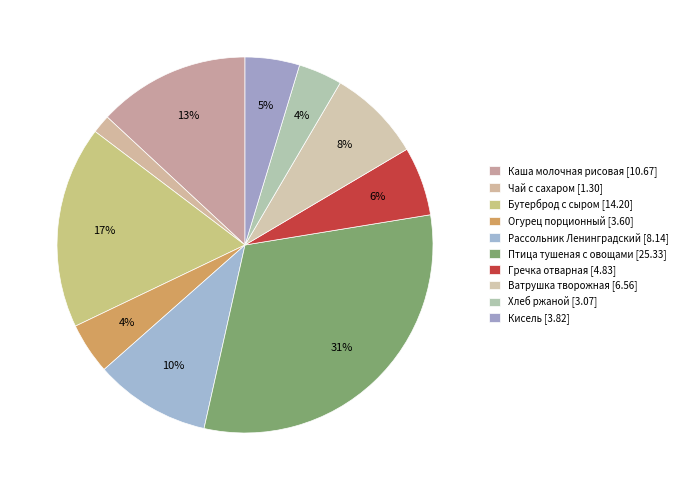

True or false: Хлеб ржаной accounts for 4% of the total.

True